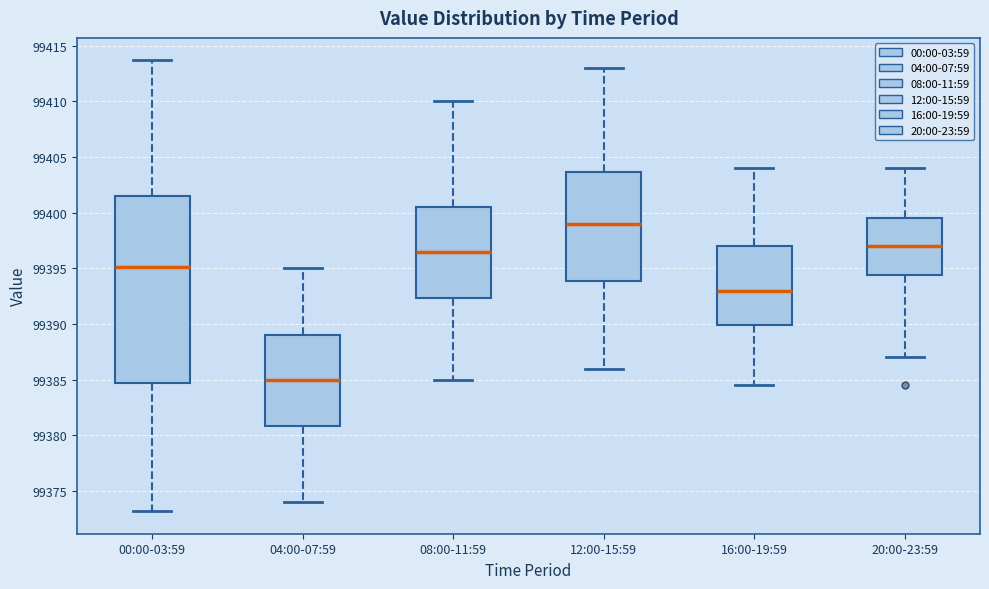

Which box has the lowest median line?

04:00-07:59